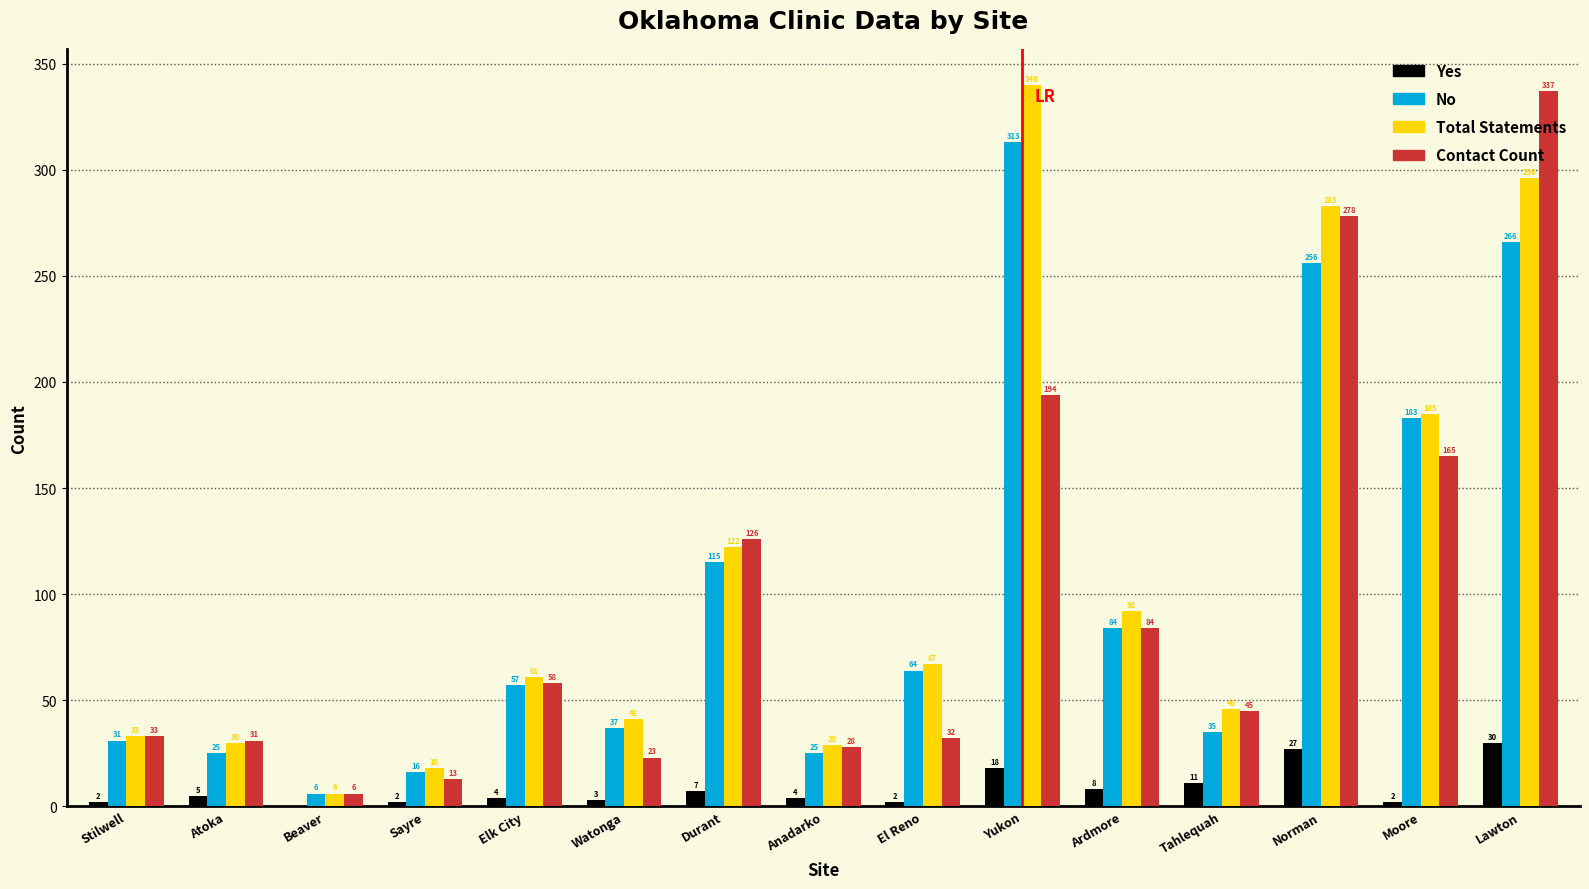

At which category is the sum across all series the highest?

Lawton